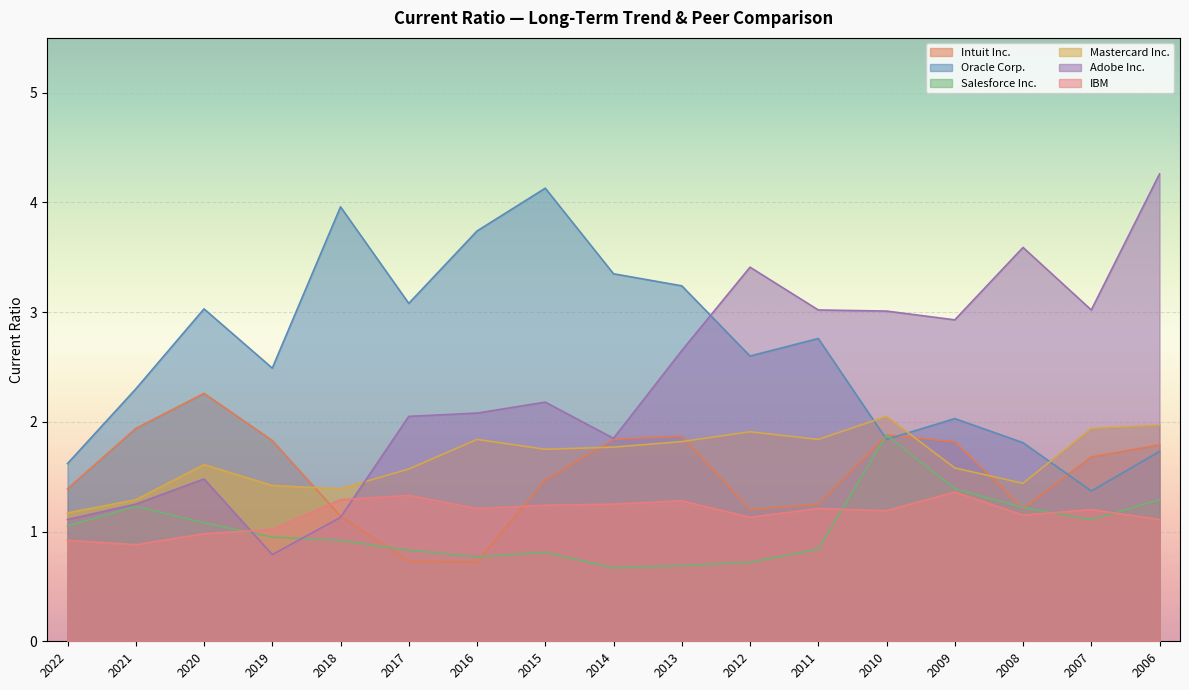

Reading left to right, list all the values displayed in this chart.

Intuit Inc.: 2022=1.4	2021=1.9	2020=2.3	2019=1.8	2018=1.1	2017=0.7	2016=0.7	2015=1.5	2014=1.8	2013=1.9	2012=1.2	2011=1.2	2010=1.9	2009=1.8	2008=1.2	2007=1.7	2006=1.8
Oracle Corp.: 2022=1.6	2021=2.3	2020=3.0	2019=2.5	2018=4.0	2017=3.1	2016=3.7	2015=4.1	2014=3.4	2013=3.2	2012=2.6	2011=2.8	2010=1.8	2009=2.0	2008=1.8	2007=1.4	2006=1.7
Salesforce Inc.: 2022=1.1	2021=1.2	2020=1.1	2019=0.9	2018=0.9	2017=0.8	2016=0.8	2015=0.8	2014=0.7	2013=0.7	2012=0.7	2011=0.8	2010=1.9	2009=1.4	2008=1.2	2007=1.1	2006=1.3
Mastercard Inc.: 2022=1.2	2021=1.3	2020=1.6	2019=1.4	2018=1.4	2017=1.6	2016=1.8	2015=1.8	2014=1.8	2013=1.8	2012=1.9	2011=1.8	2010=2.0	2009=1.6	2008=1.4	2007=1.9	2006=2.0
Adobe Inc.: 2022=1.1	2021=1.2	2020=1.5	2019=0.8	2018=1.1	2017=2.0	2016=2.1	2015=2.2	2014=1.9	2013=2.6	2012=3.4	2011=3.0	2010=3.0	2009=2.9	2008=3.6	2007=3.0	2006=4.3
IBM: 2022=0.9	2021=0.9	2020=1.0	2019=1.0	2018=1.3	2017=1.3	2016=1.2	2015=1.2	2014=1.2	2013=1.3	2012=1.1	2011=1.2	2010=1.2	2009=1.4	2008=1.1	2007=1.2	2006=1.1